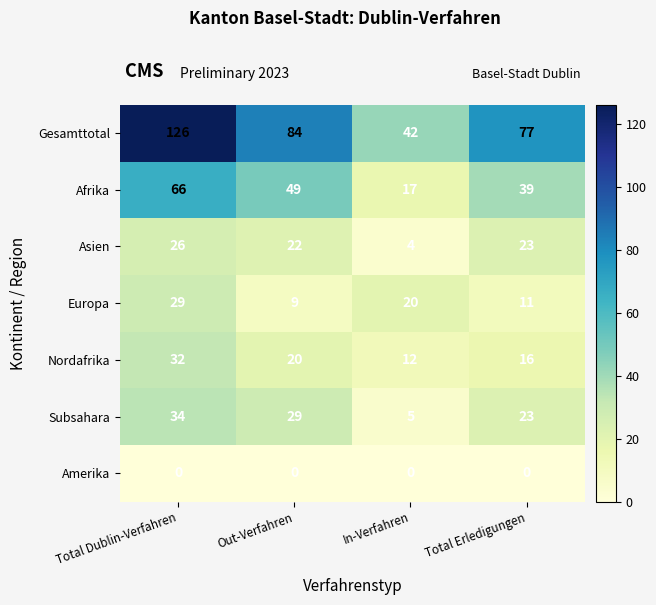

Reading left to right, list all the values displayed in this chart.

Gesamttotal: 126	84	42	77
Afrika: 66	49	17	39
Asien: 26	22	4	23
Europa: 29	9	20	11
Nordafrika: 32	20	12	16
Subsahara: 34	29	5	23
Amerika: 0	0	0	0